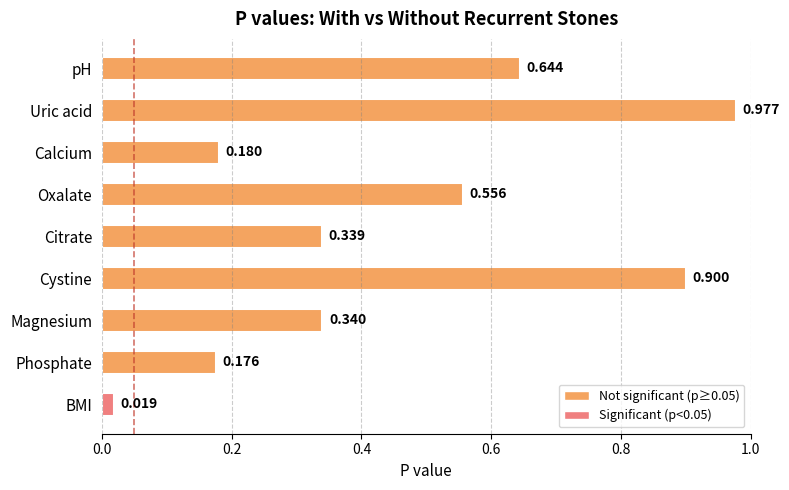

What is the label of the 9th bar from the bottom?

pH